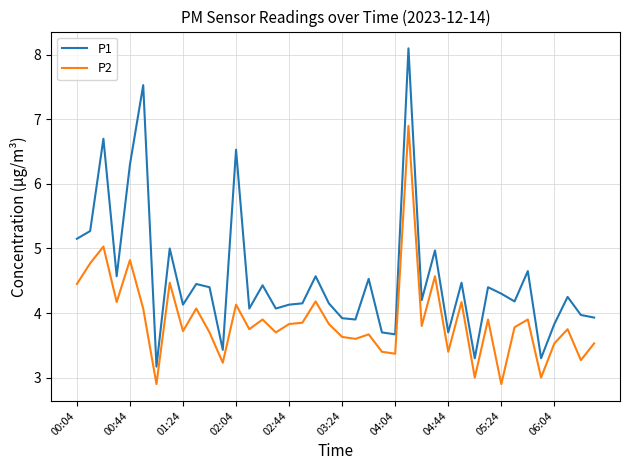

What is the highest value of the P2 series?

6.9